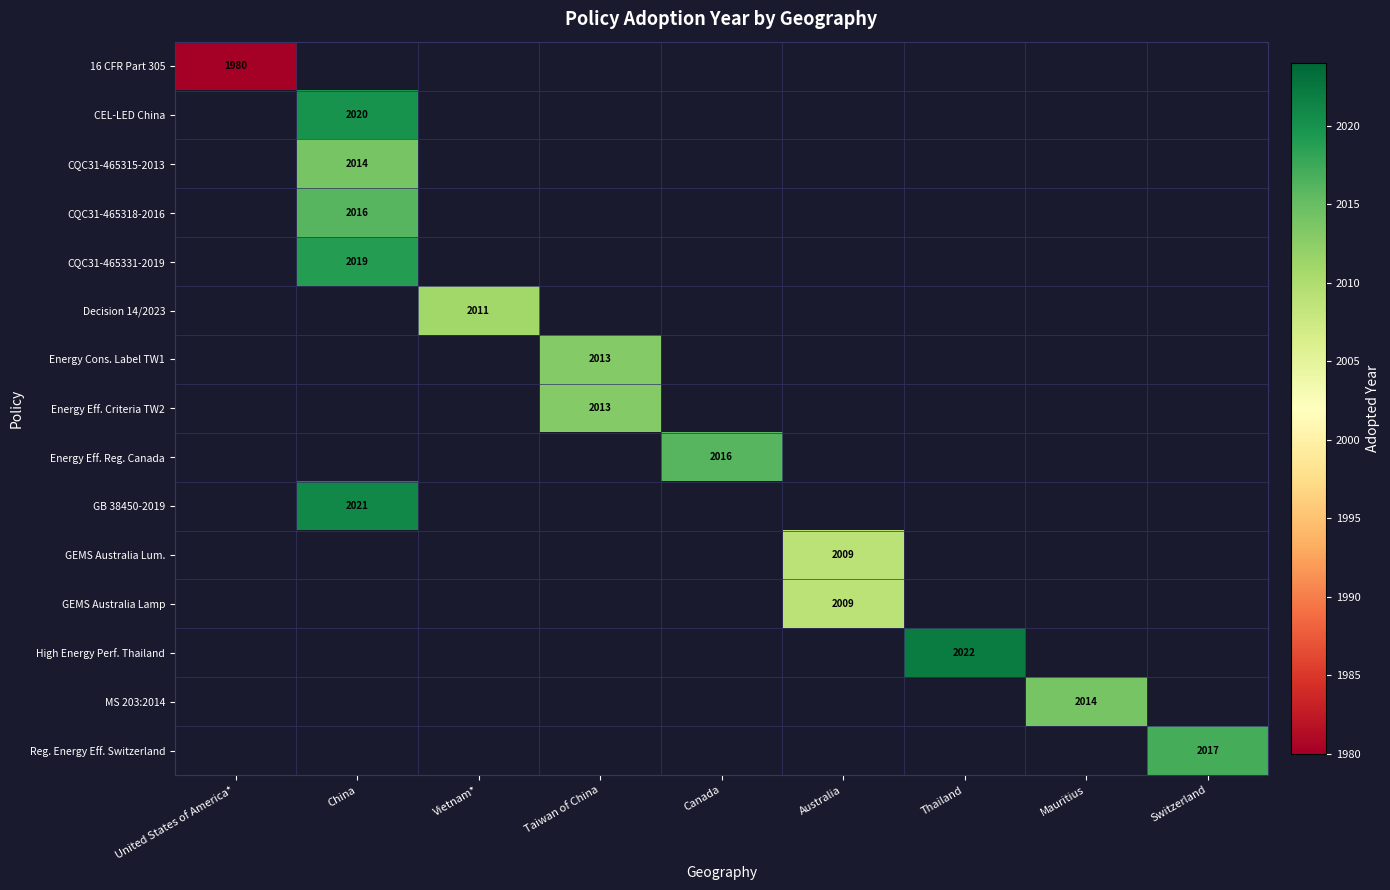

The value of GEMS Australia Lamp at Australia is 3240. True or false?

False